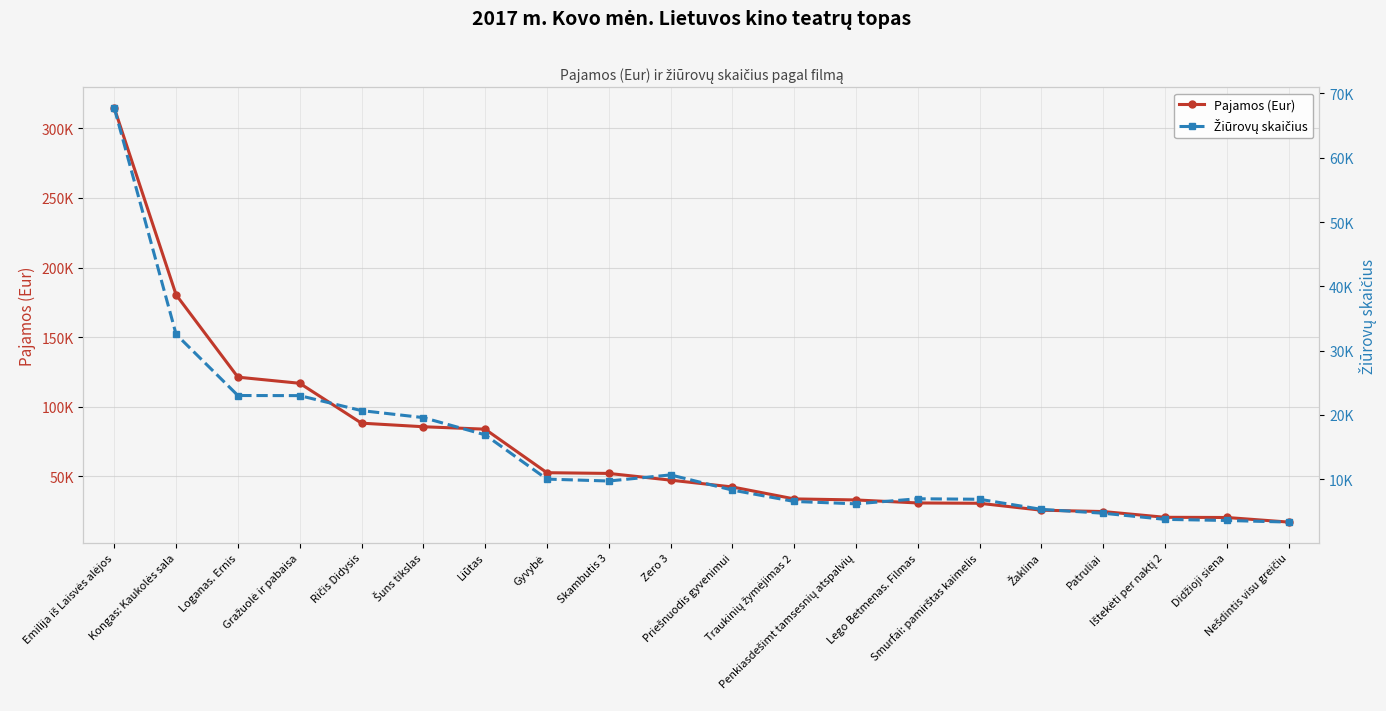

Which series has the largest total across all categories?

Pajamos (Eur)